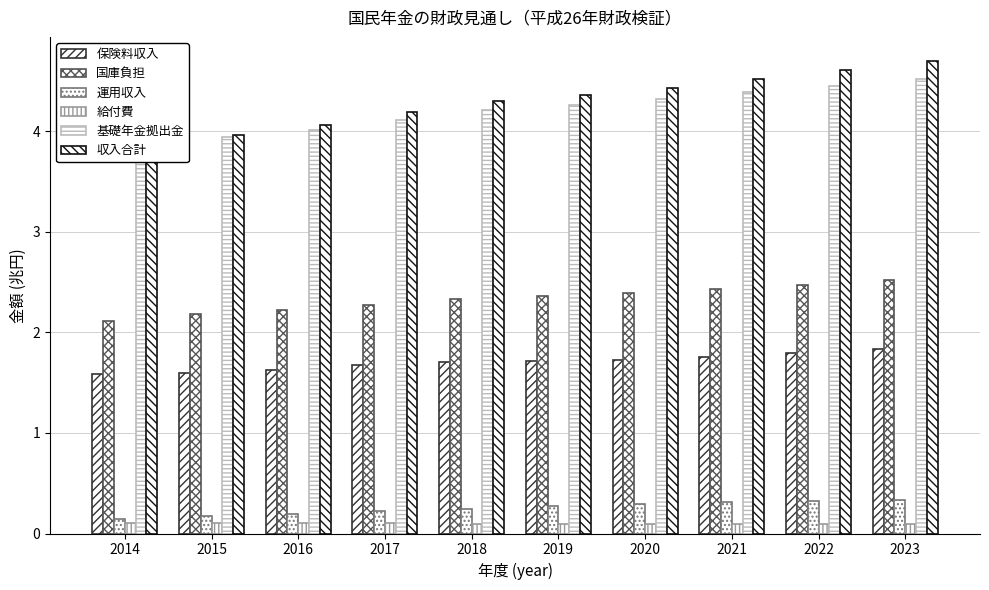

What is the minimum value for 運用収入?

0.1